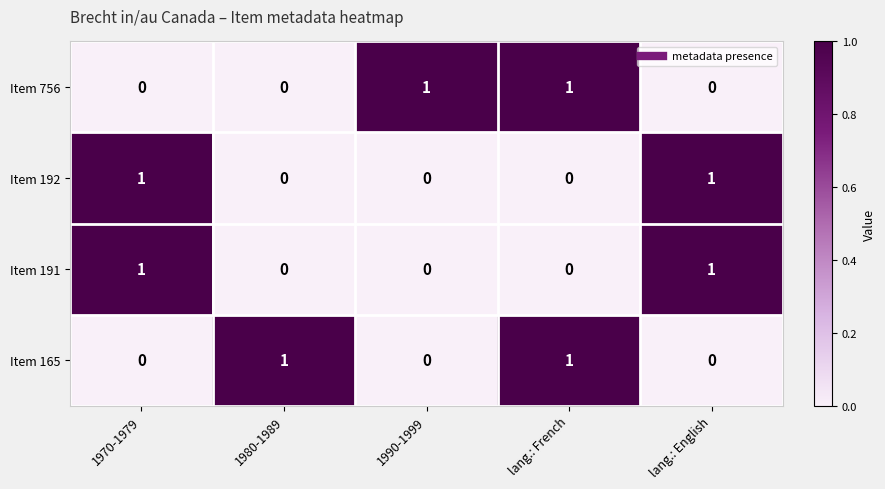

What is the maximum value shown in the chart?

1